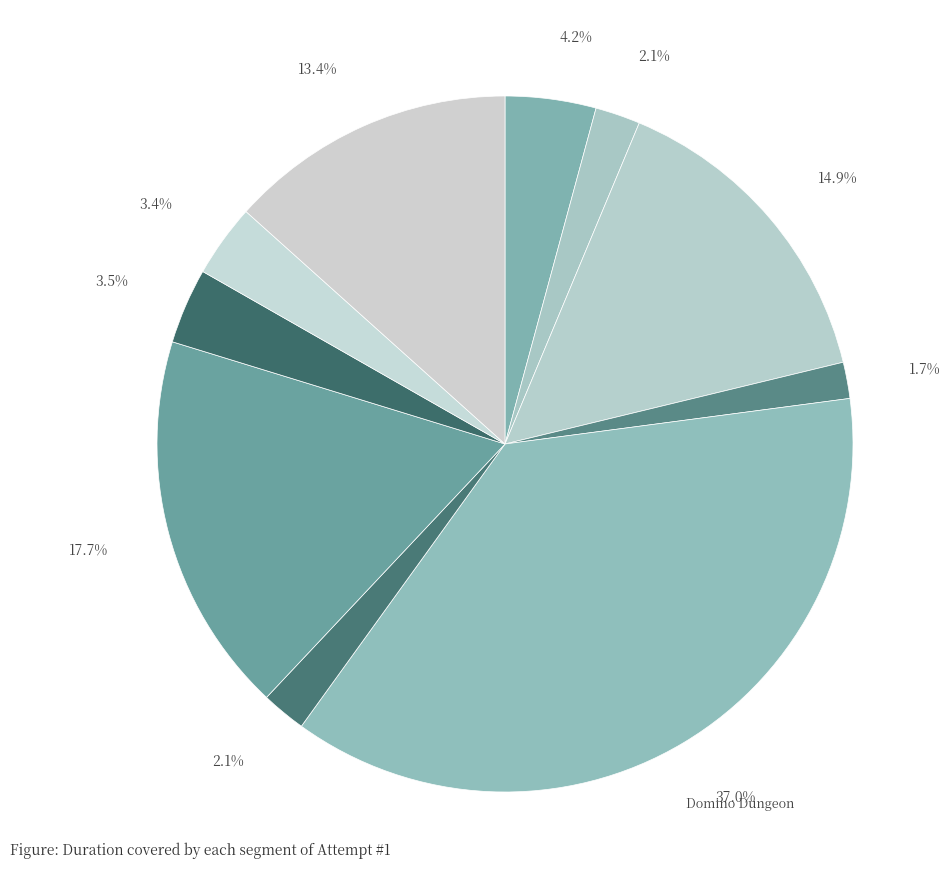

How many segments does this pie chart have?

10